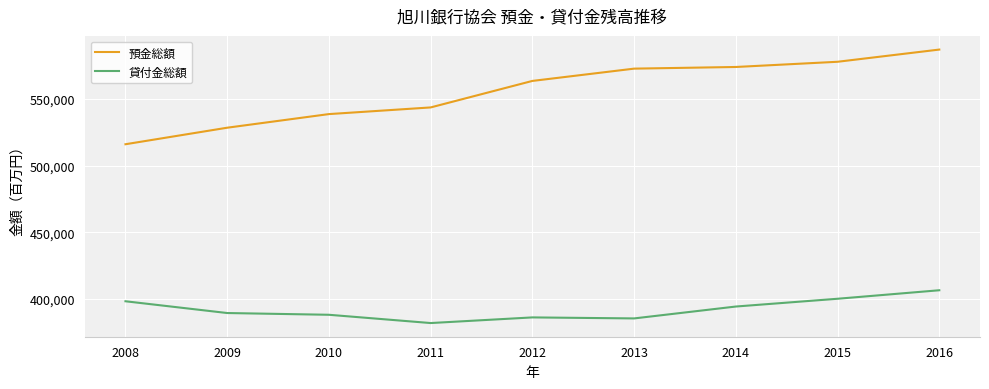

How many lines are shown in the chart?

2